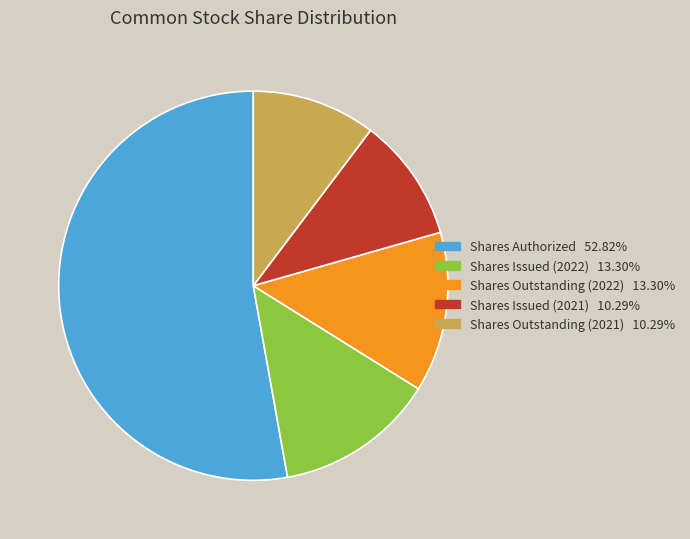

Does any single category account for the majority?

Yes